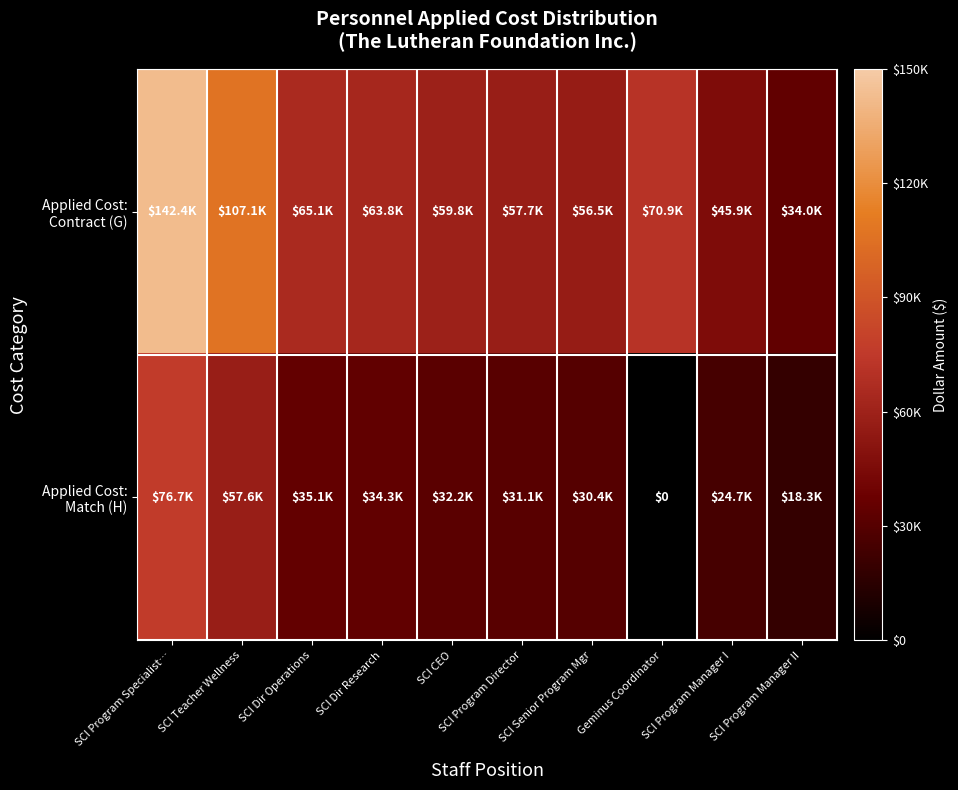

How many distinct data groups are displayed?

2